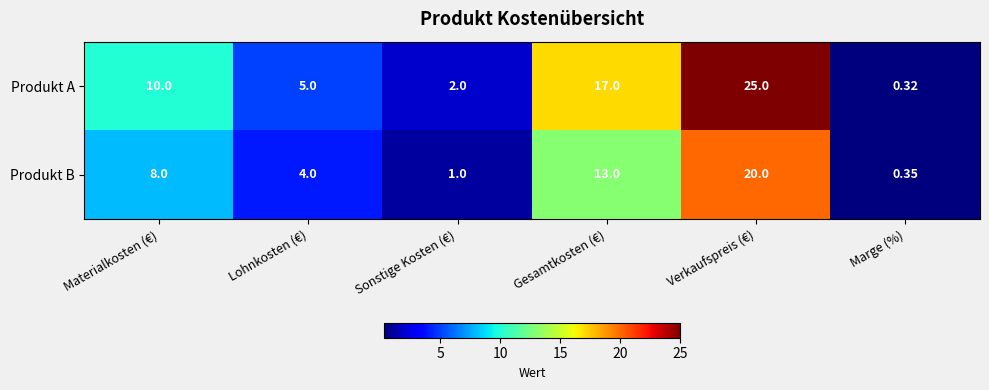

List the series in order of their peak value, highest first.

Produkt A, Produkt B